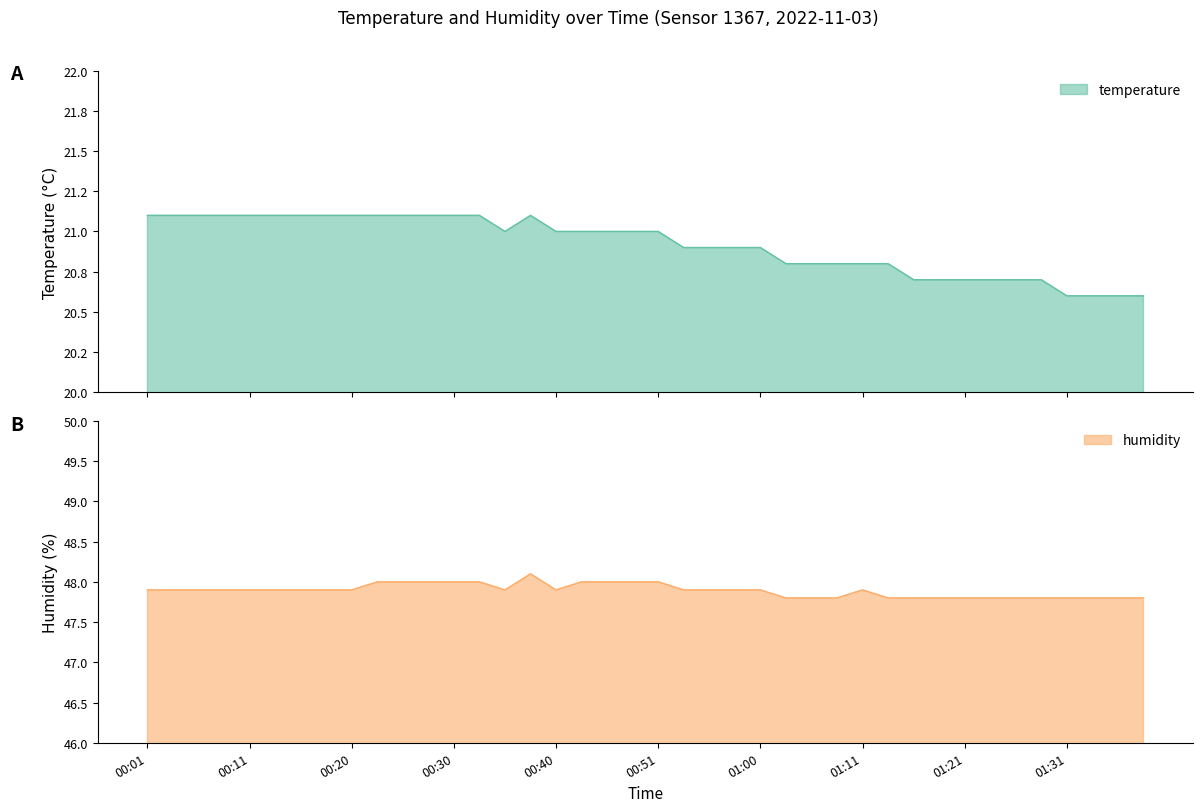

What are all the series names shown in the legend?

temperature, humidity